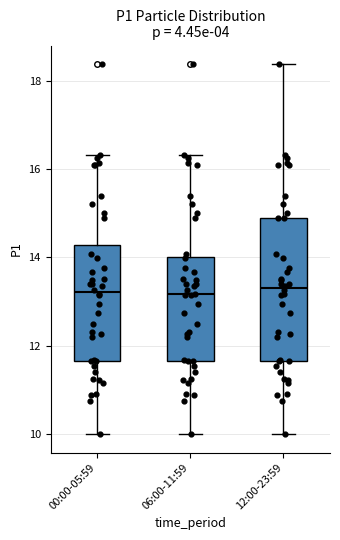

Comparing the boxes themselves (not the whiskers), which one is the tallest?

12:00-23:59